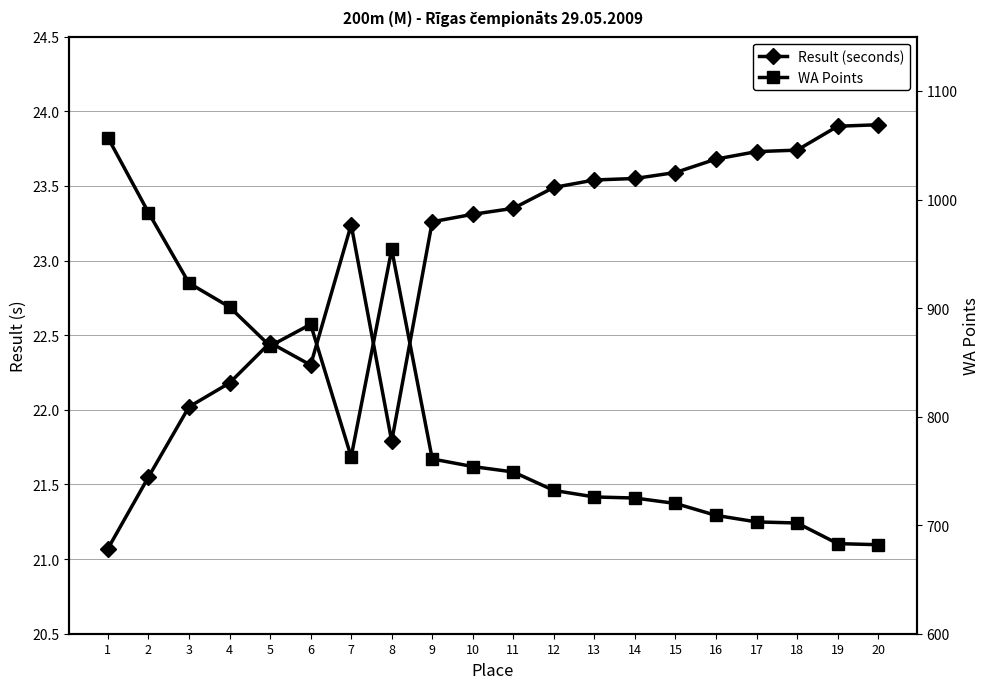

Where is the first local minimum for Result (seconds)?

6